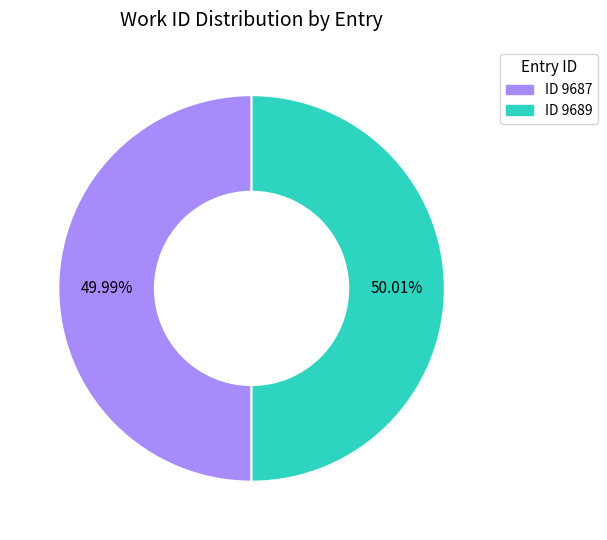

What is the ratio of the value at ID 9687 to the value at ID 9689?

1.0